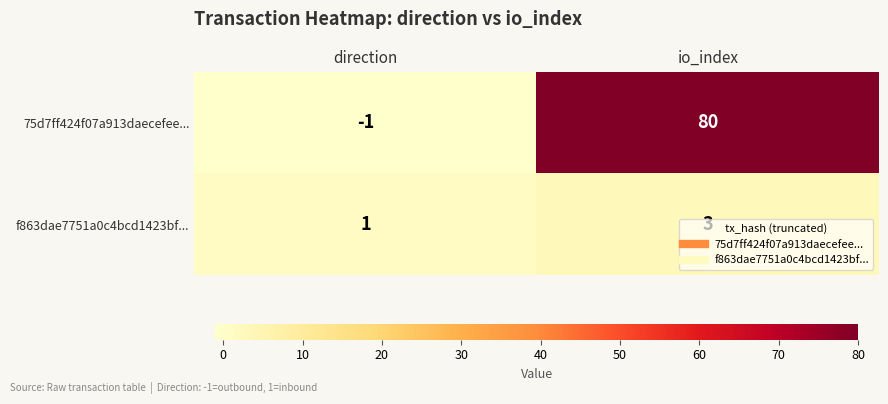

Is the value of 75d7ff424f07a913daecefee... at io_index greater than the value of f863dae7751a0c4bcd1423bf... at direction?

Yes